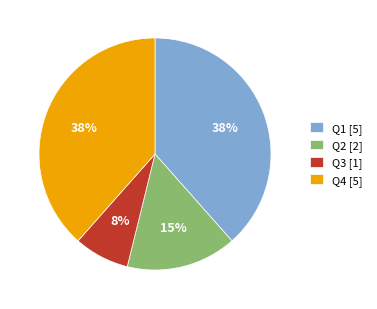

Combined, do Q4 [5] and Q3 [1] account for over 50%?

No